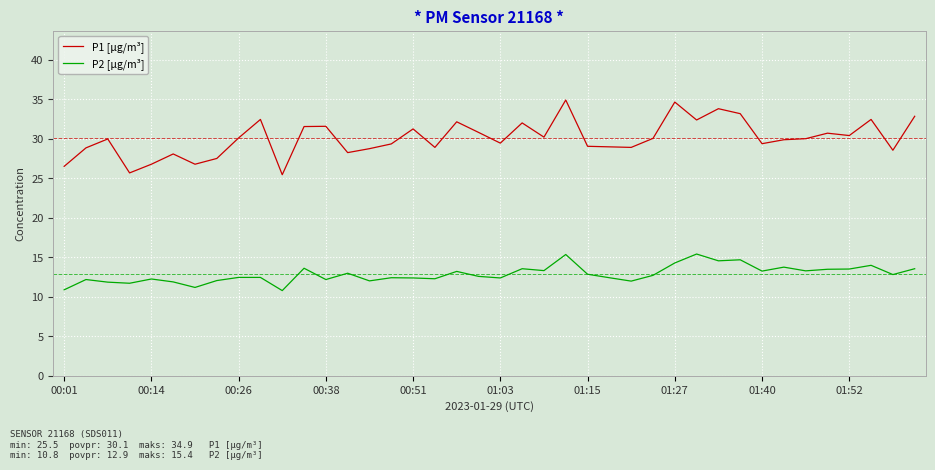

What is the sum of all P1 [µg/m³] values?

1203.4